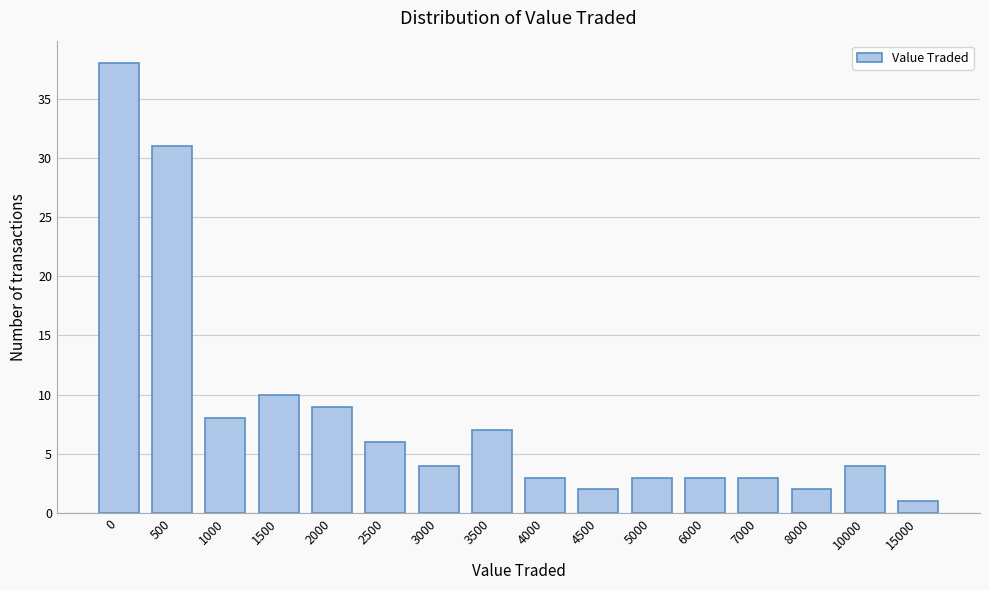

Reading right to left, extract all data points from this chart.

1	4	2	3	3	3	2	3	7	4	6	9	10	8	31	38